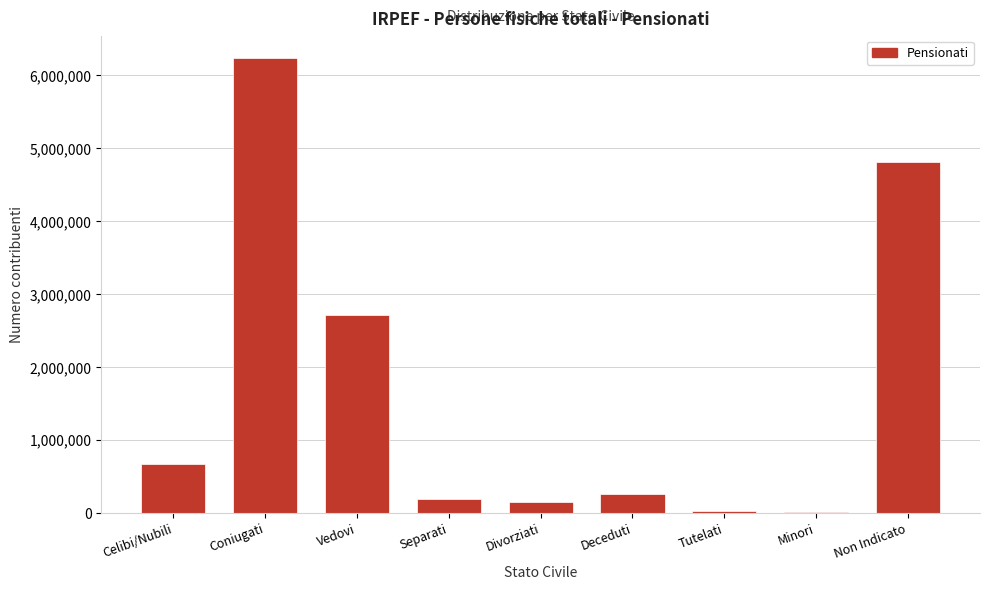

Approximately how many times larger is the value at Separati compared to Celibi/Nubili?

0.3